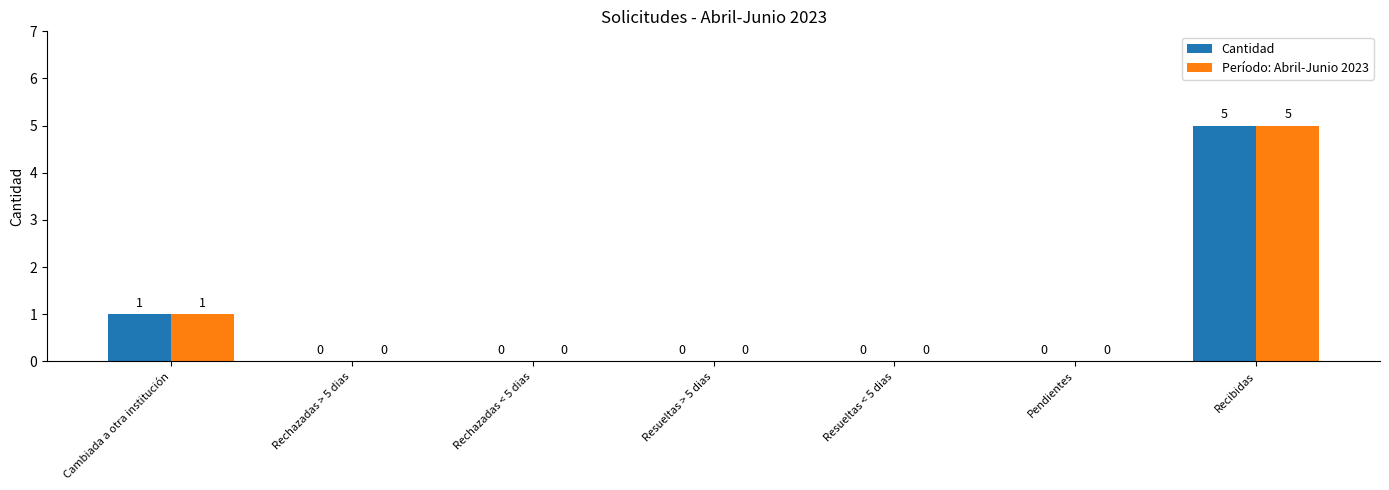

What is the total value across all series at Cambiada a otra institución?

2